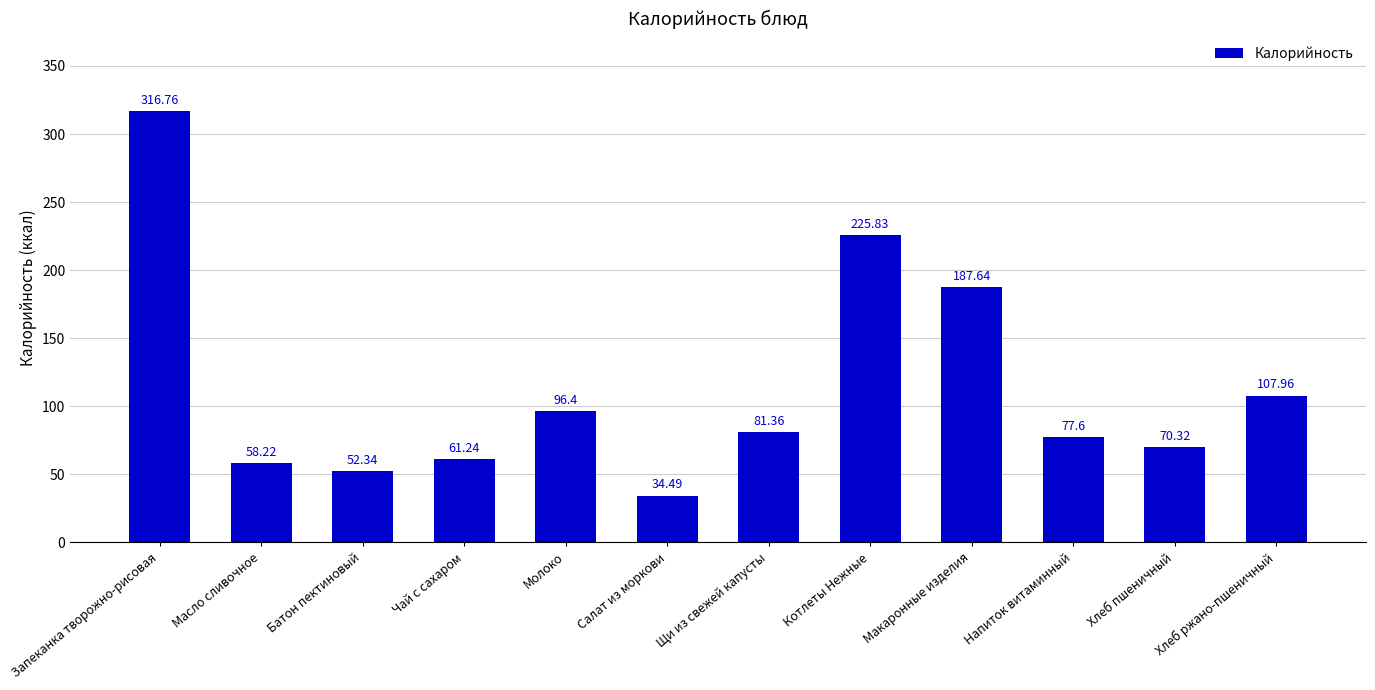

What is the change in value from Салат из моркови to Напиток витаминный?

+43.1